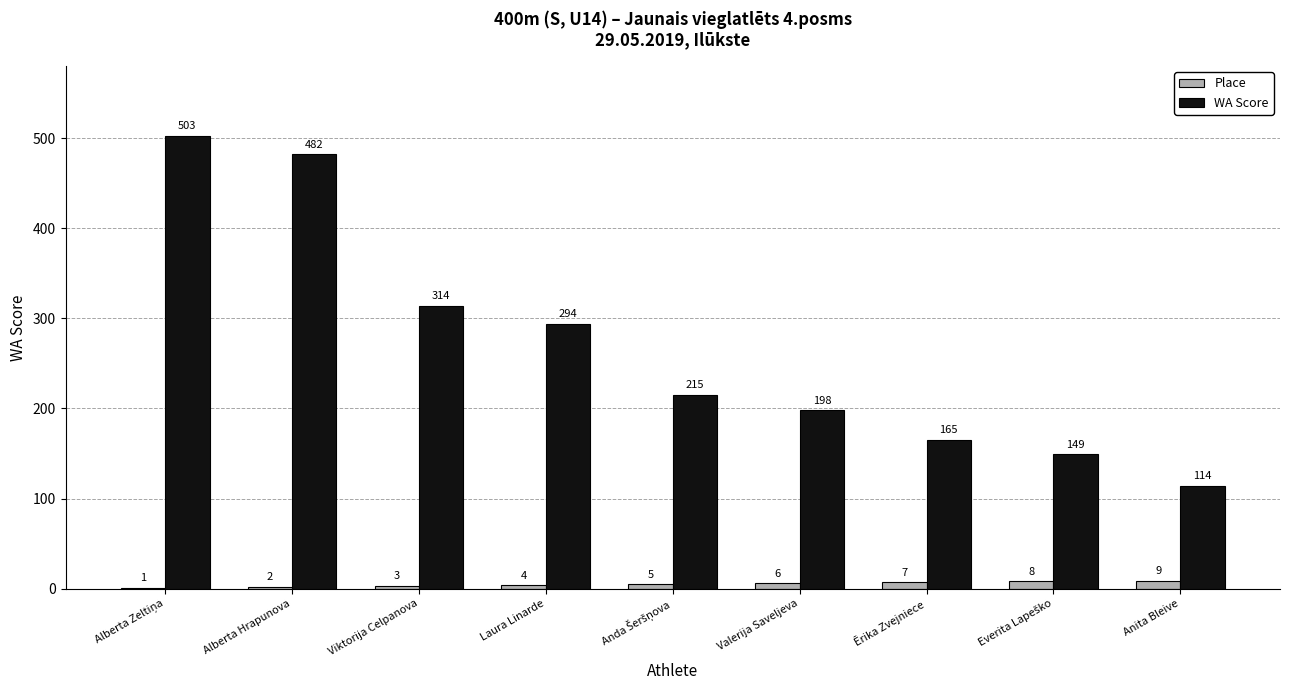

How many series are shown in this chart?

2